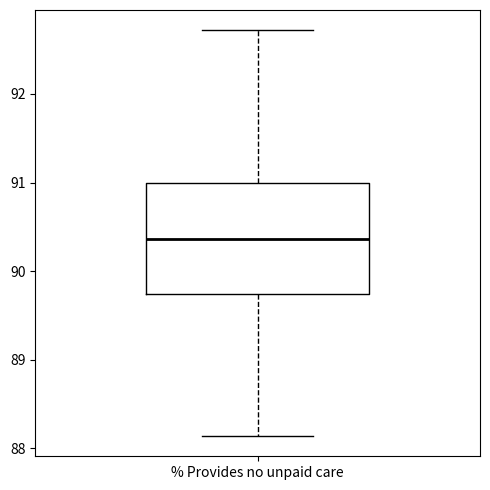

Where is the upper edge of the box for % Provides no unpaid care on the y-axis? The values are not printed on the chart, so give them approximately, as read against the axis.

91.0